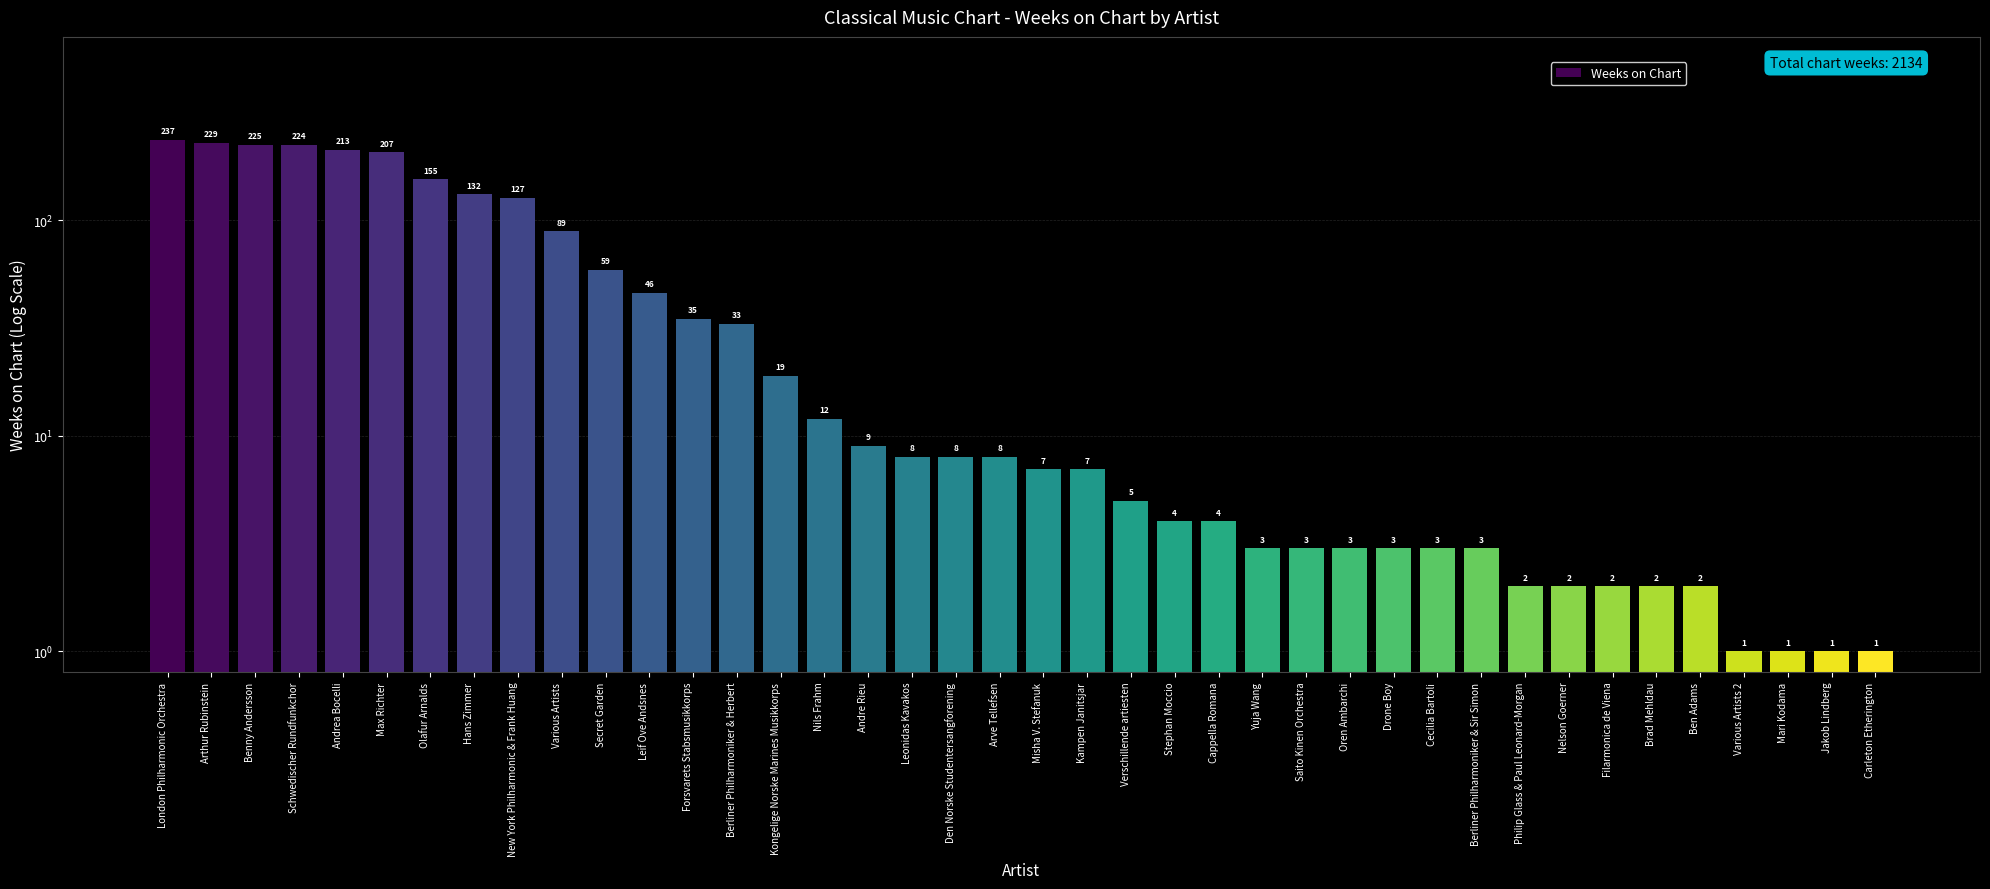

Does the chart contain stacked bars?

No